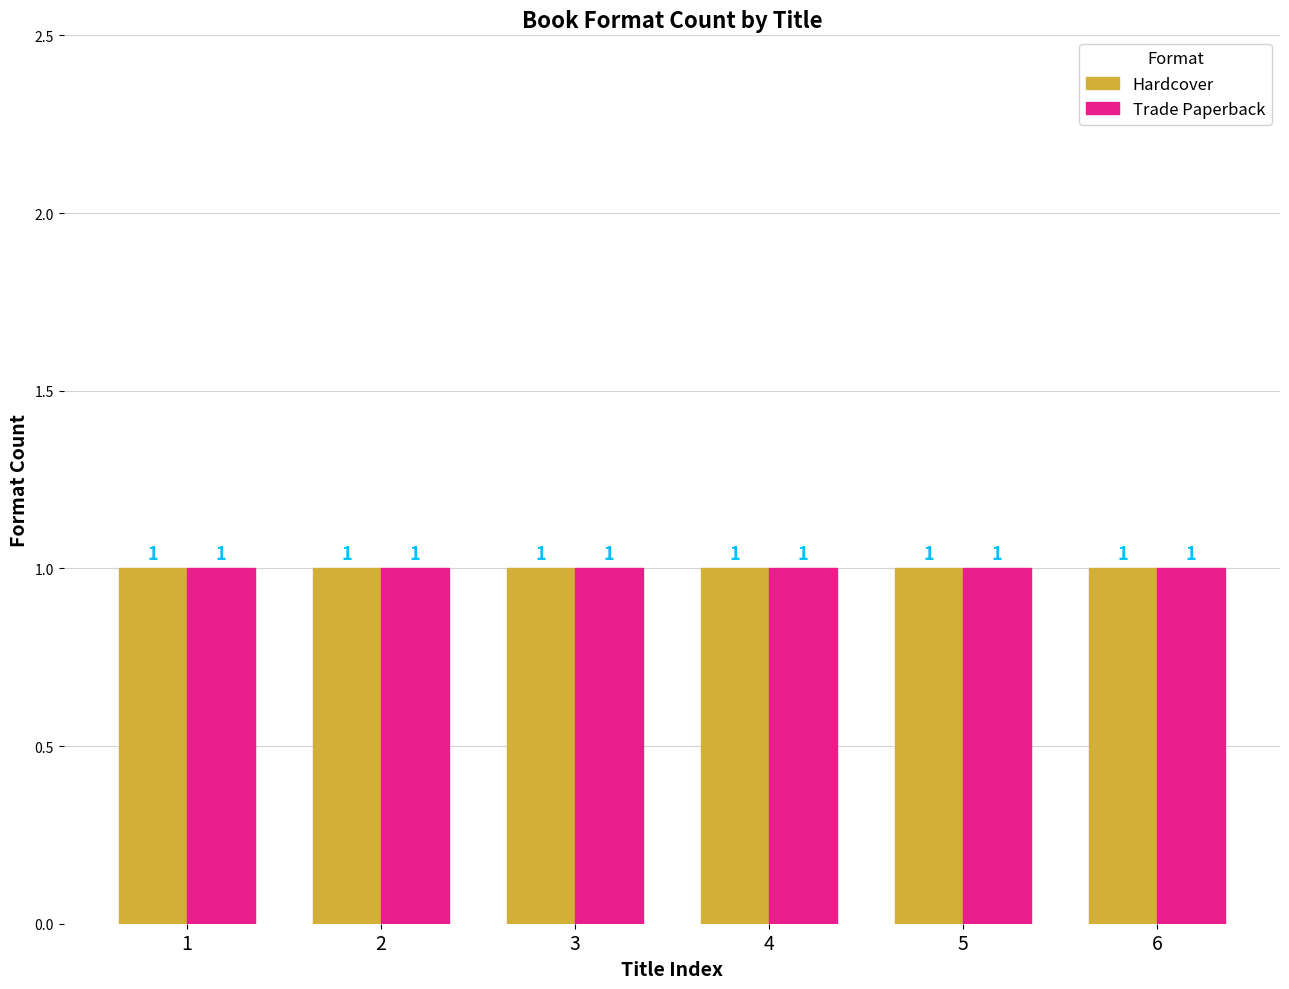

True or false: eBook has a value of 94806461 at One Night That Changes Everything.

False